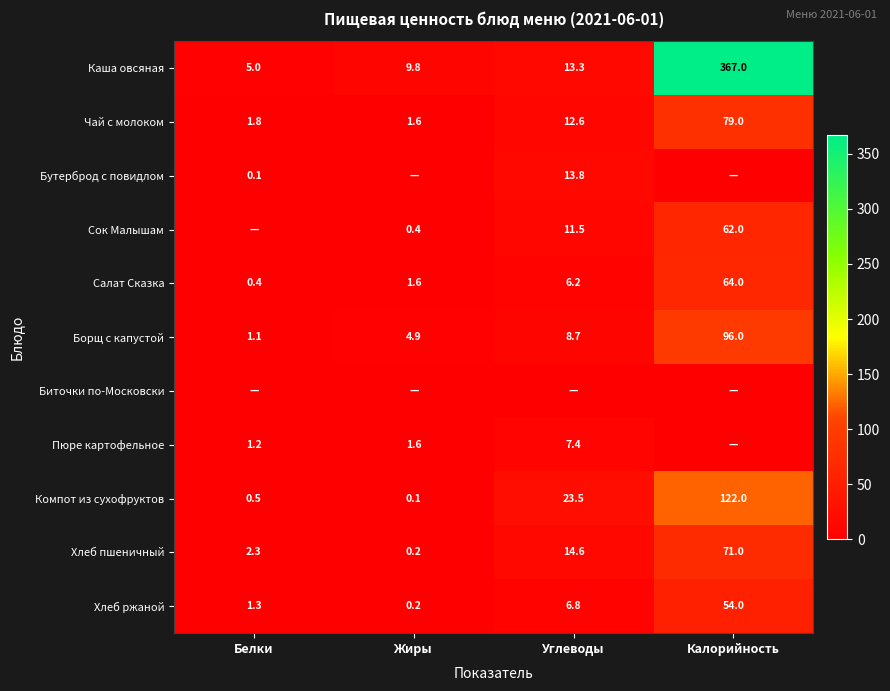

List the labels in order of Салат Сказка value, smallest first.

Белки, Жиры, Углеводы, Калорийность